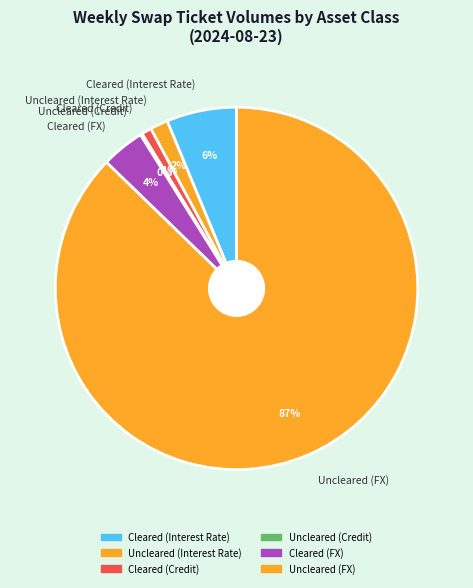

Which has a higher value, Cleared (Credit) or Uncleared (Interest Rate)?

Uncleared (Interest Rate)